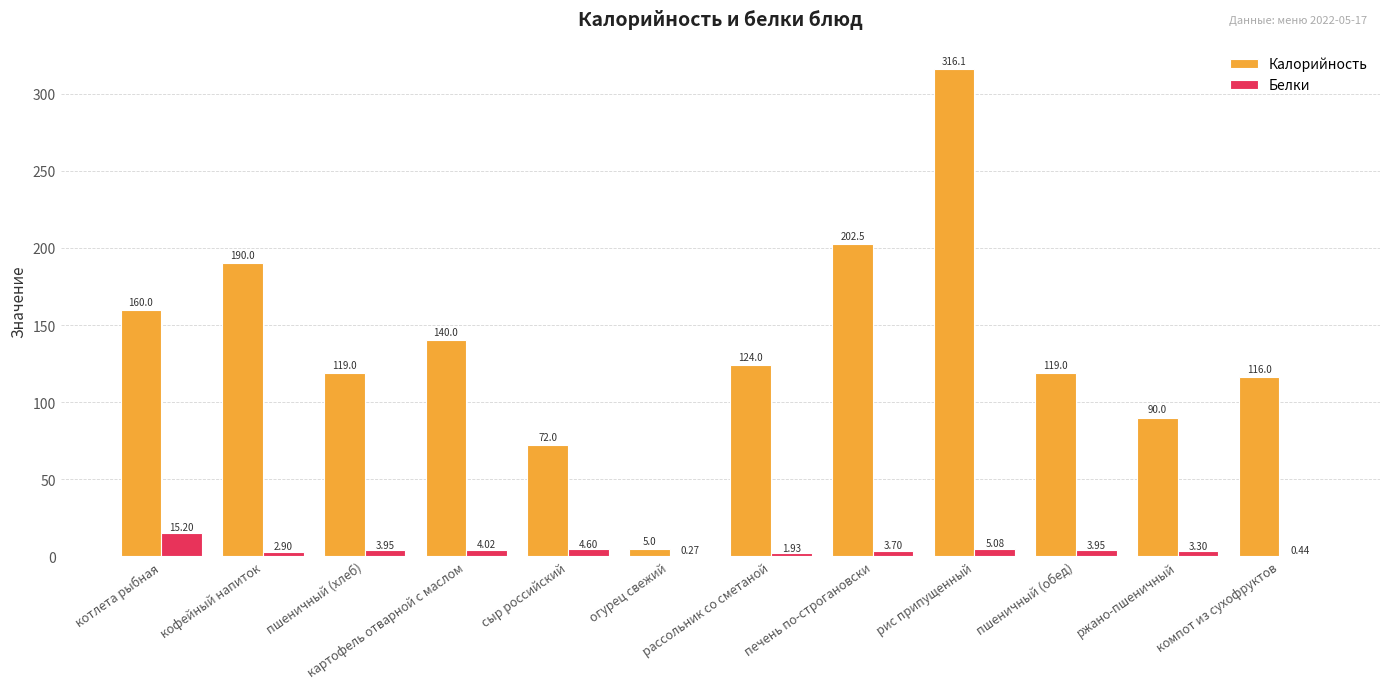

Between сыр российский and компот из сухофруктов, which series saw the biggest shift?

Калорийность